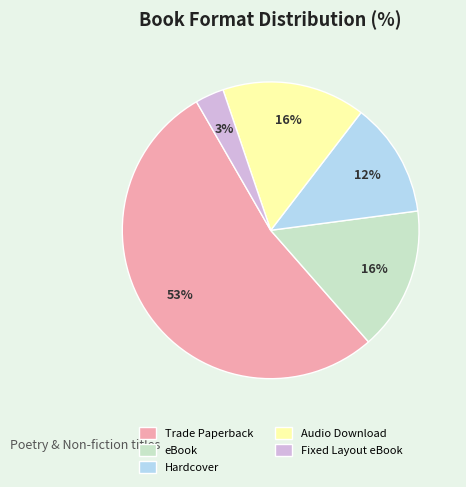

Which slice is the smallest?

Fixed Layout eBook